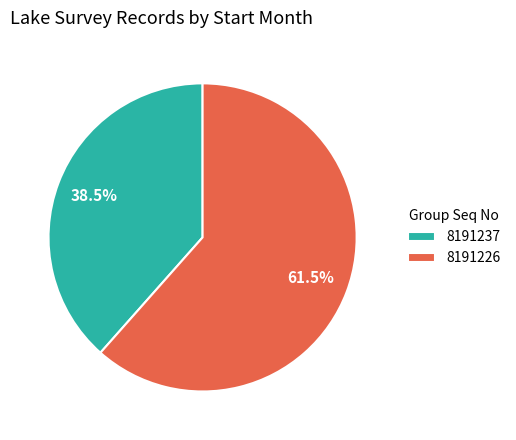

How many segments does this pie chart have?

2